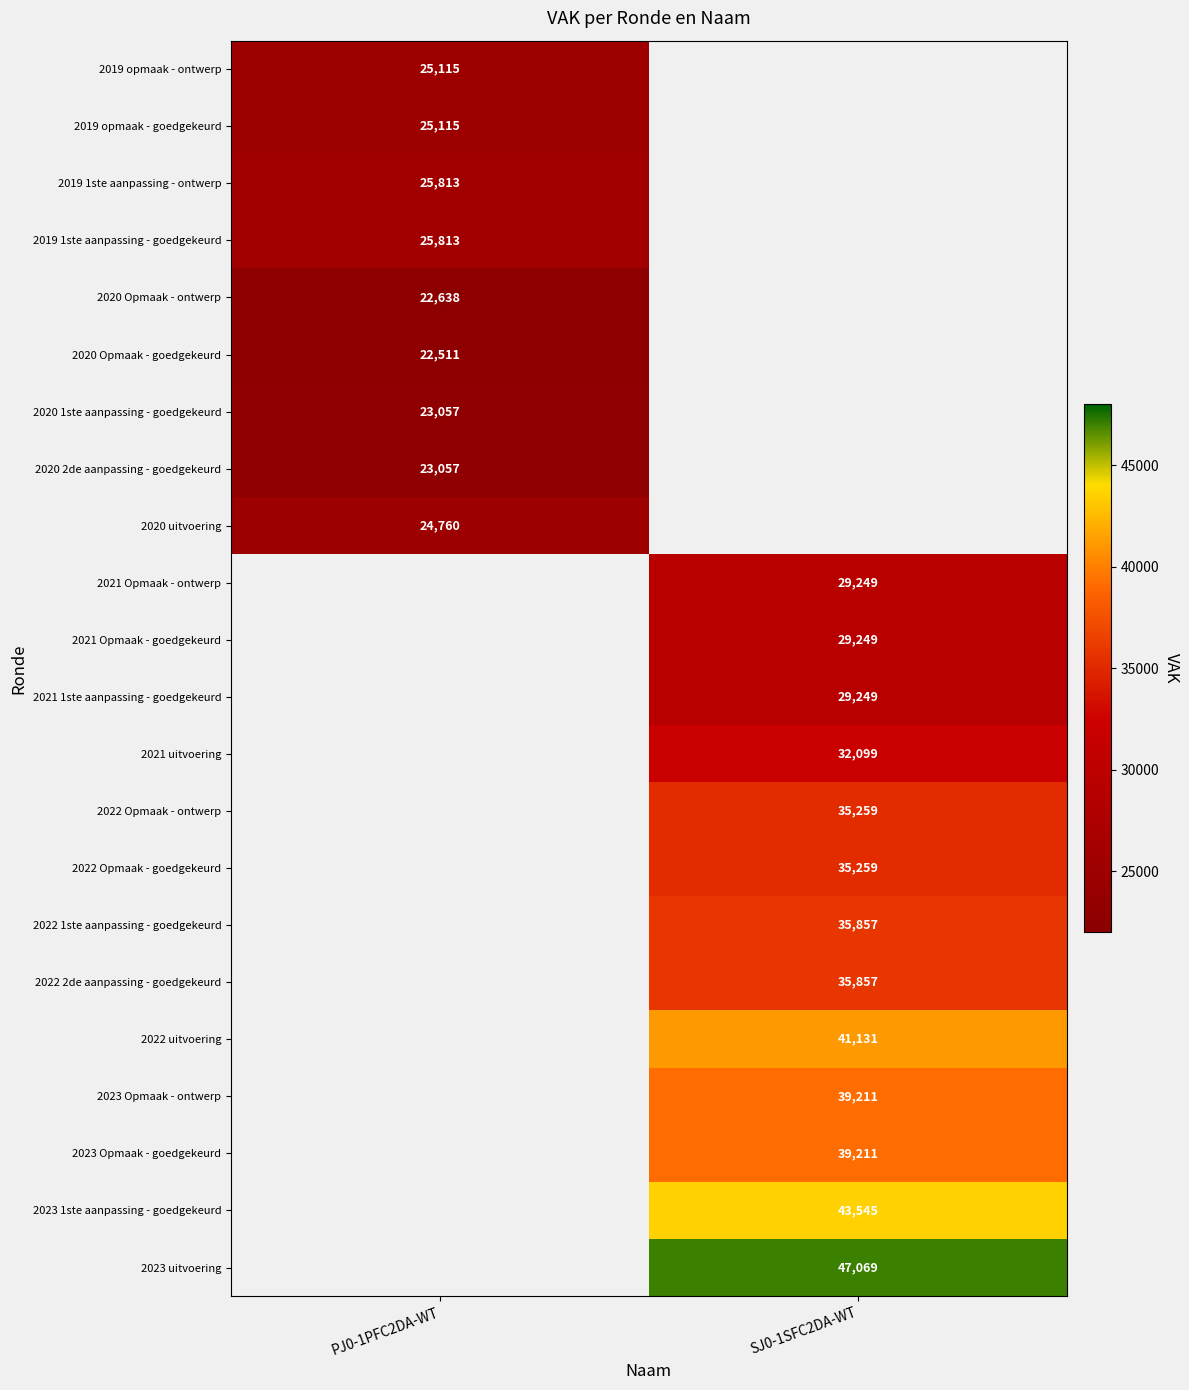

Count the number of categories in the chart.

2